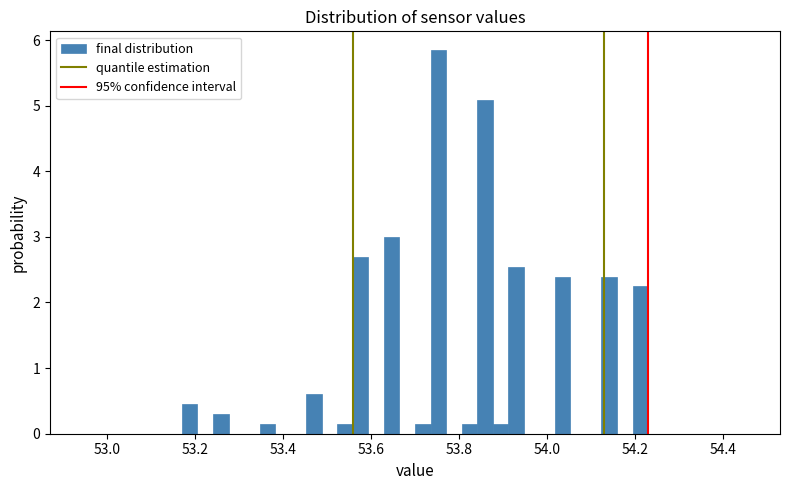

Read against the x-axis, roughly where is the centre of the tallest bar?

53.76